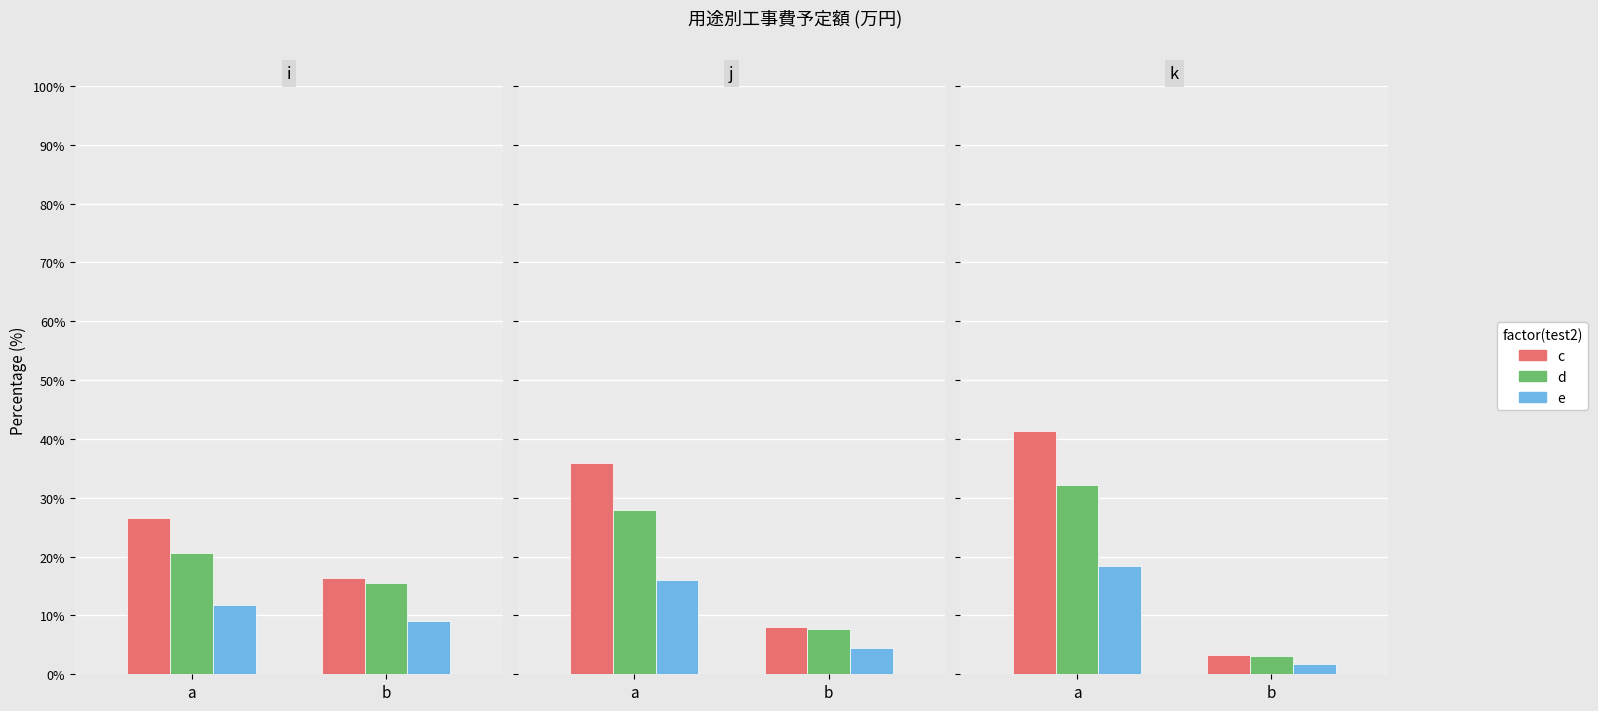

Which category has the highest value in the c series?

a